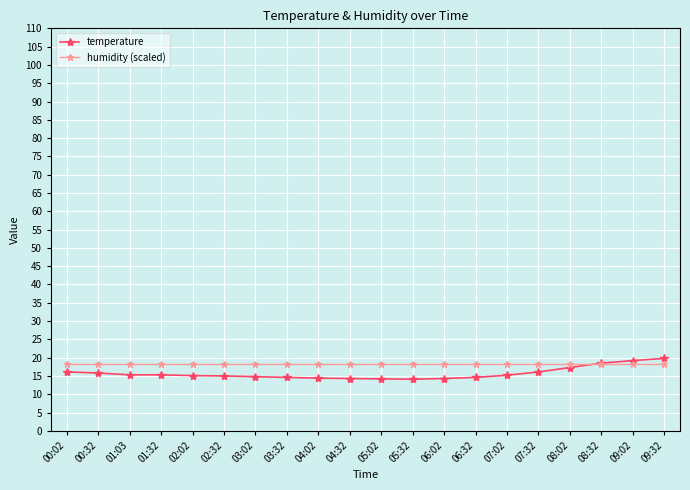

Is the value of humidity (scaled) at 03:02 greater than the value of temperature at 06:32?

Yes